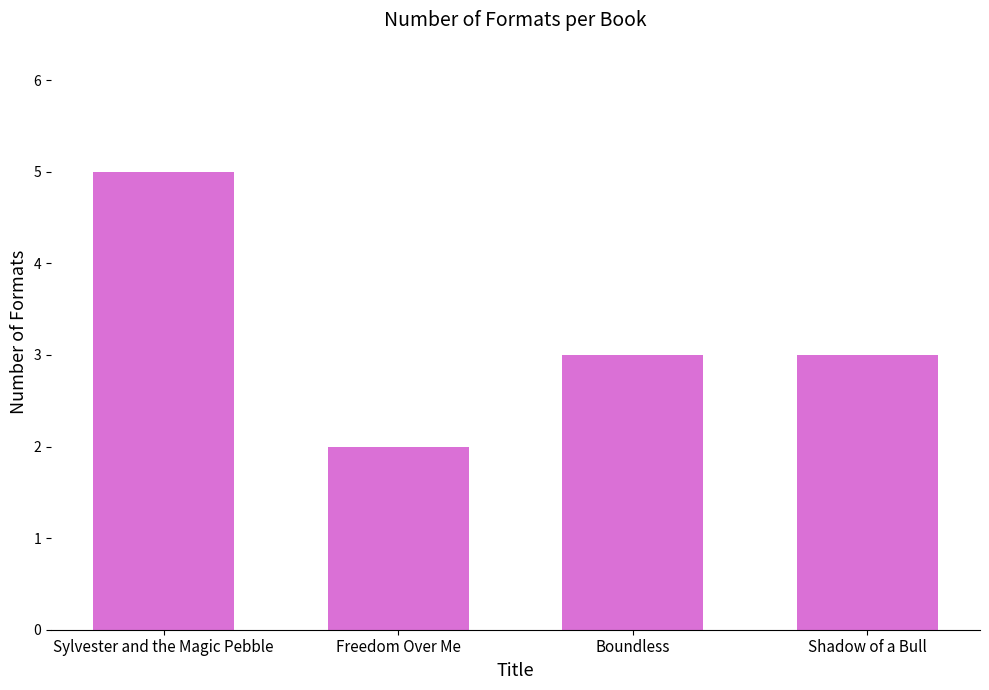

Is it true that the value at Boundless is 3?

True